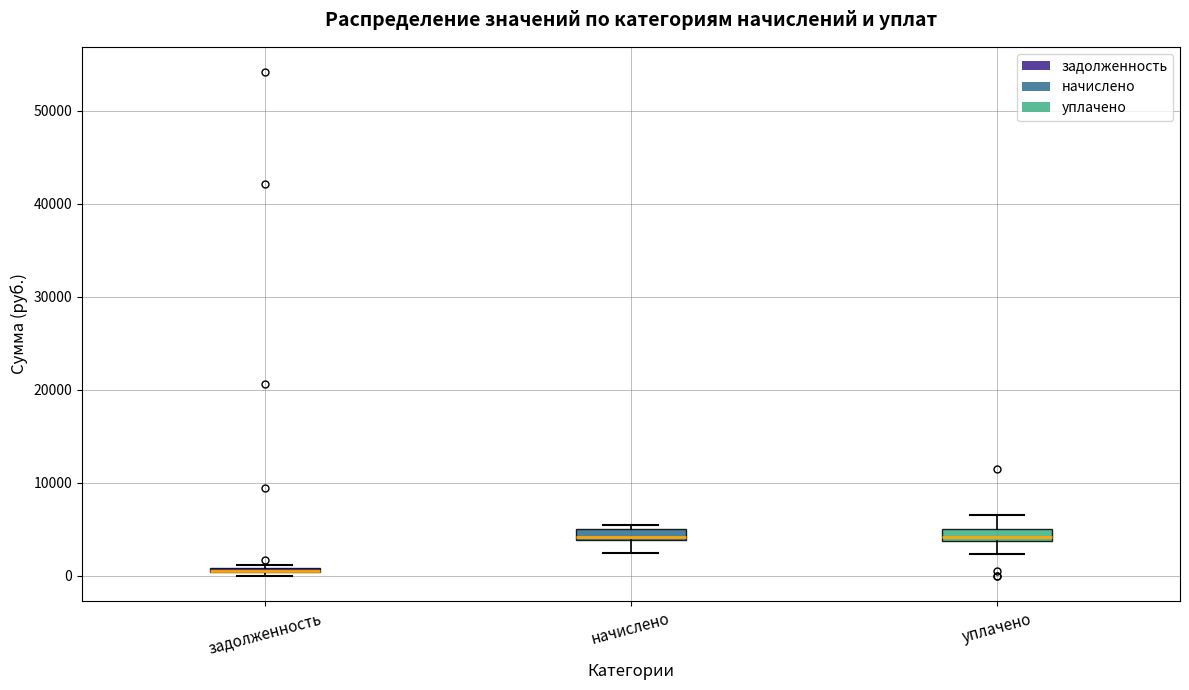

Where does the lower whisker of the box for начислено end on the y-axis? The values are not printed on the chart, so give them approximately, as read against the axis.

2000